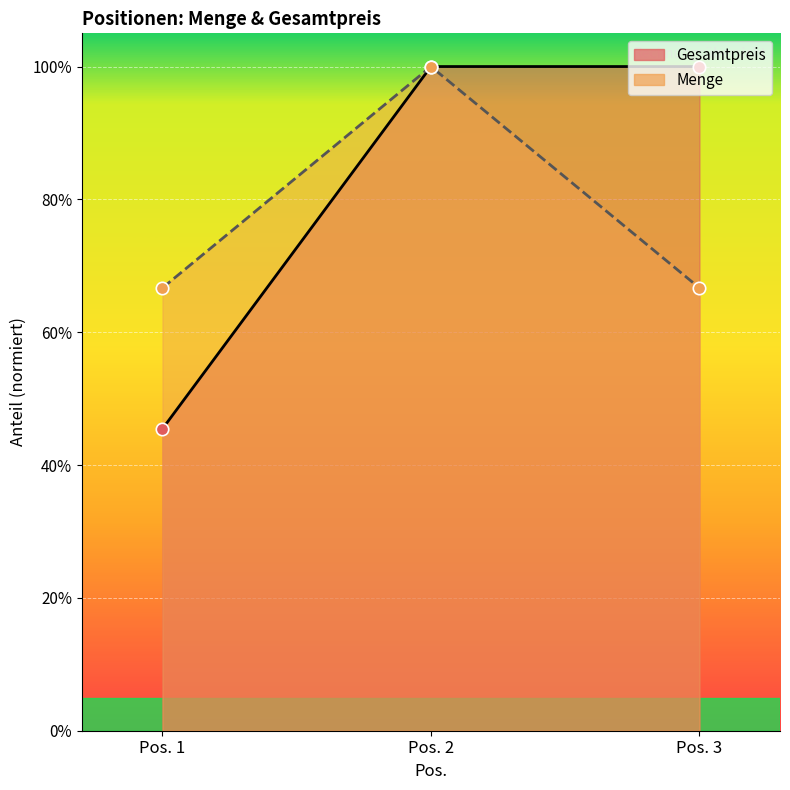

Which series contains the lowest Y value?

Gesamtpreis